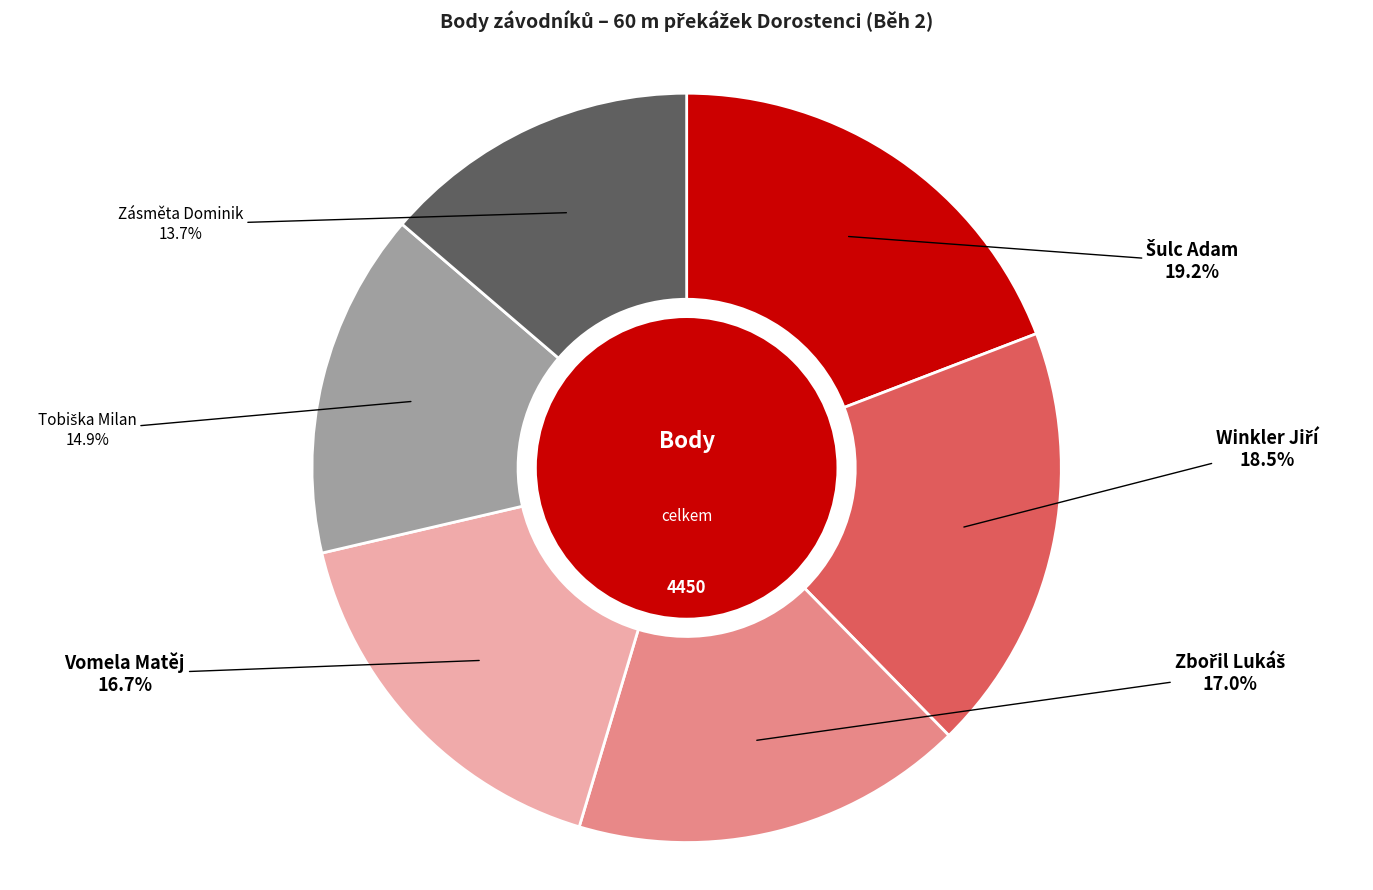

Is there a majority slice in this chart?

No